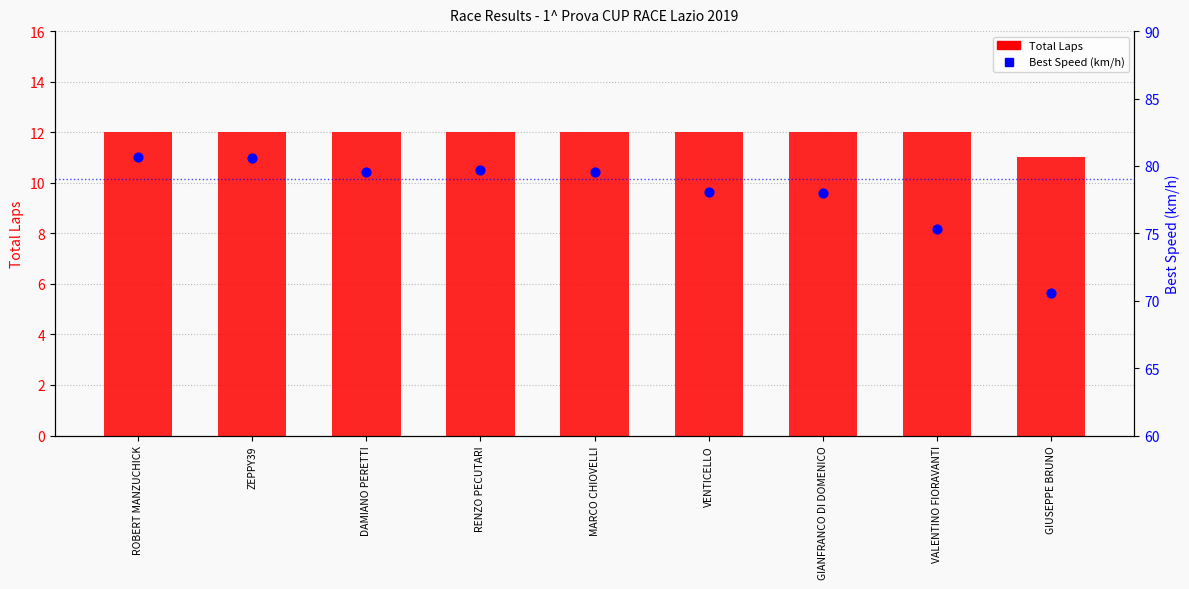

At how many categories does at least one series exceed 35?

9